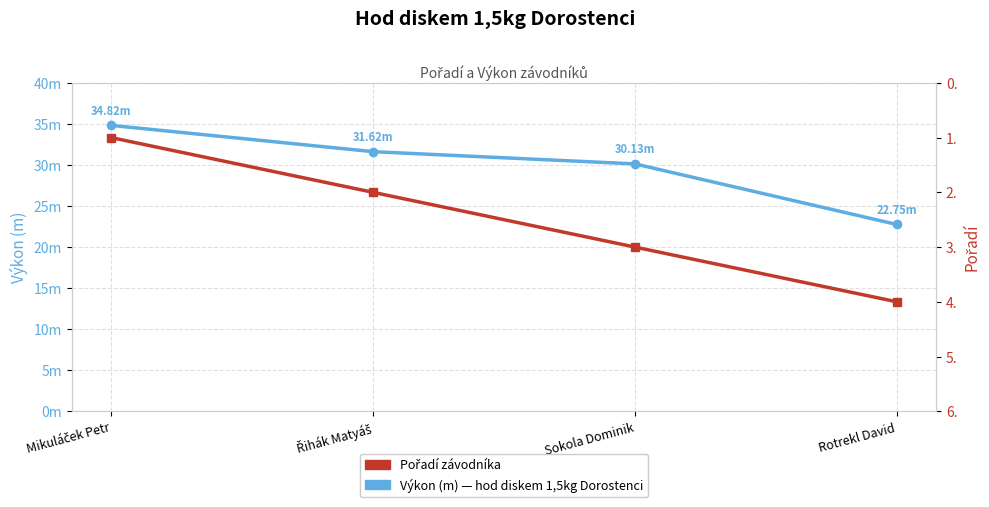

Where is Pořadí nearest to the value 2?

Řihák Matyáš